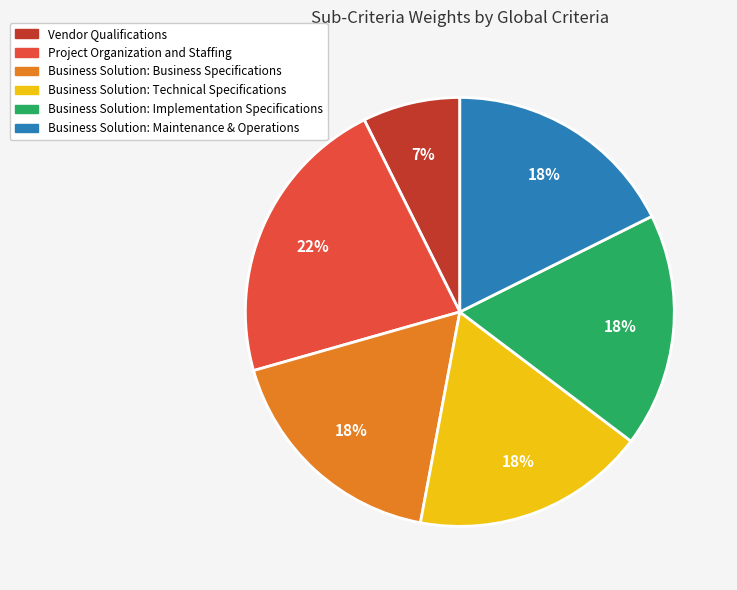

Between Project Organization and Staffing and Vendor Qualifications, which is larger?

Project Organization and Staffing